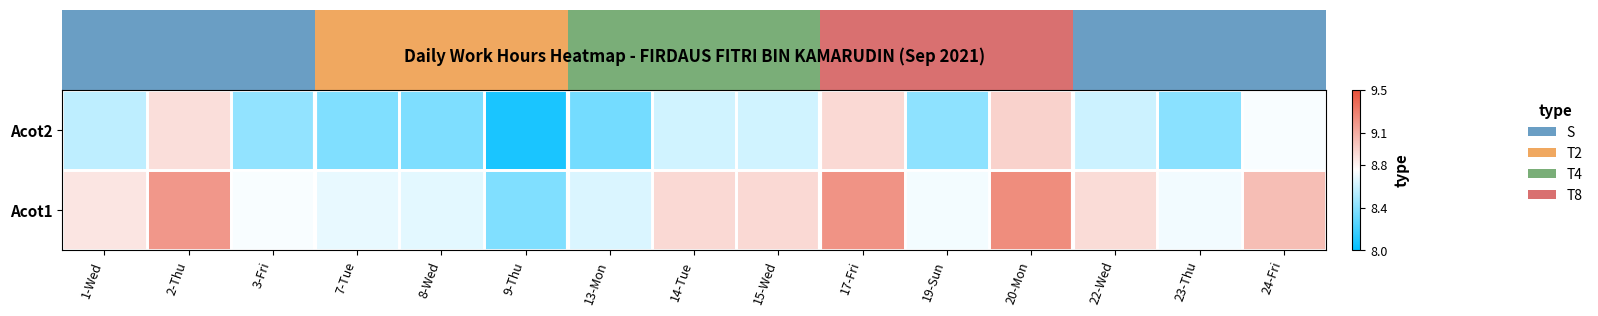

Reading right to left, what are all the values shown in this chart?

Acot2: 24-Fri=8.7	23-Thu=8.4	22-Wed=8.6	20-Mon=8.9	19-Sun=8.4	17-Fri=8.9	15-Wed=8.6	14-Tue=8.6	13-Mon=8.3	9-Thu=8.1	8-Wed=8.4	7-Tue=8.4	3-Fri=8.4	2-Thu=8.9	1-Wed=8.6
Acot1: 24-Fri=9.0	23-Thu=8.7	22-Wed=8.9	20-Mon=9.2	19-Sun=8.7	17-Fri=9.2	15-Wed=8.9	14-Tue=8.9	13-Mon=8.6	9-Thu=8.4	8-Wed=8.7	7-Tue=8.7	3-Fri=8.7	2-Thu=9.2	1-Wed=8.9